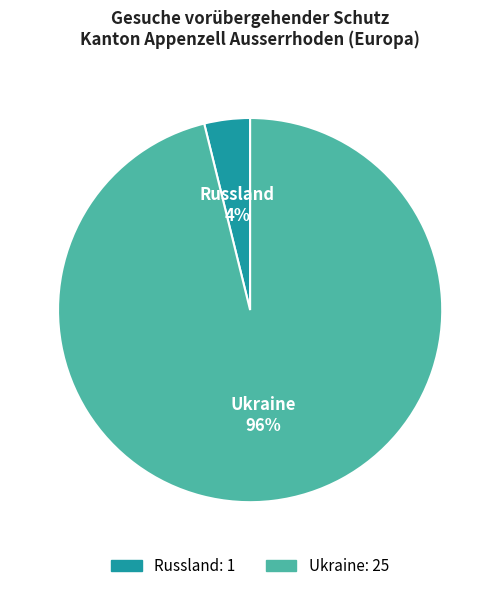

Rank the categories by value from lowest to highest.

Russland, Ukraine